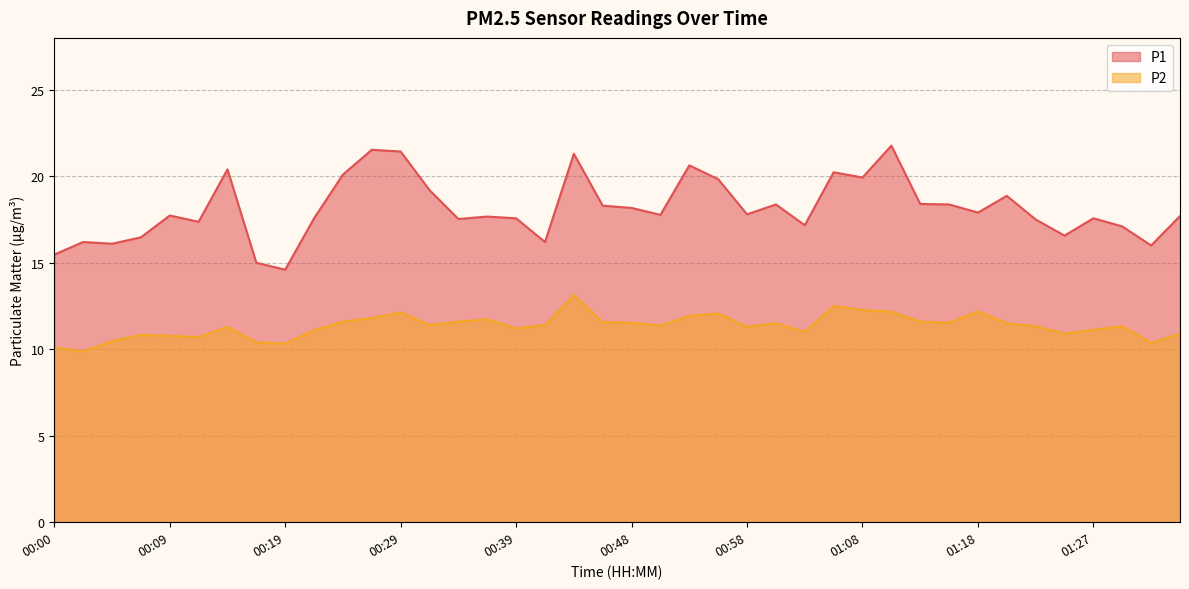

What is the sum of the P1 values at 00:07 and 00:46?

34.8